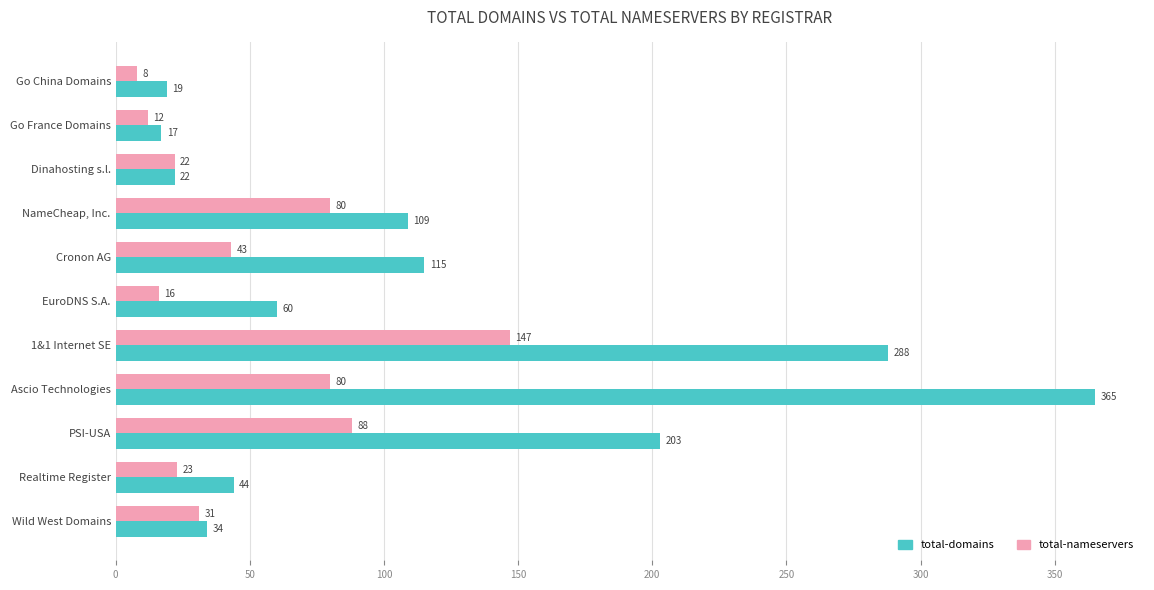

Which series changed the most between Dinahosting s.l. and Wild West Domains?

total-domains